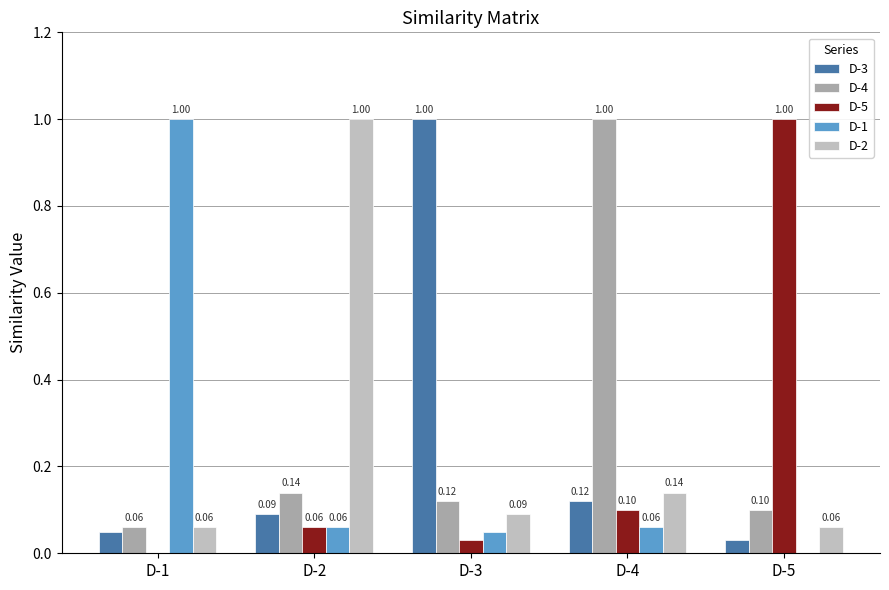

What is the sum of all D-2 values?

1.4